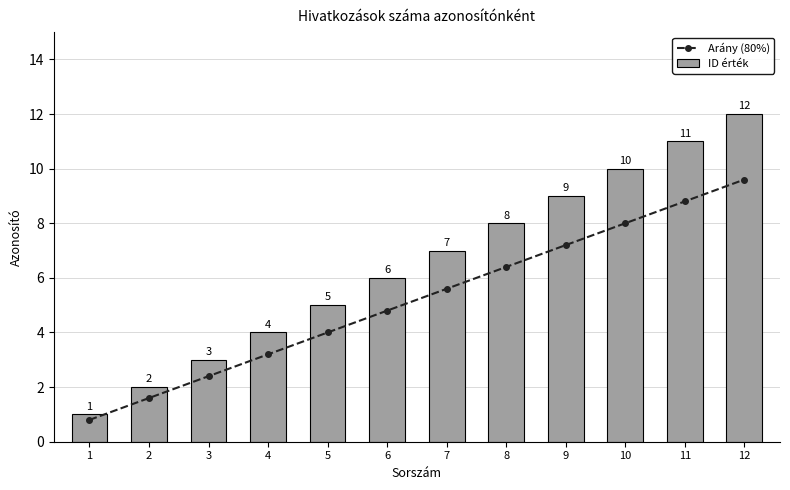

List the labels in order of ID érték value, largest first.

12, 11, 10, 9, 8, 7, 6, 5, 4, 3, 2, 1